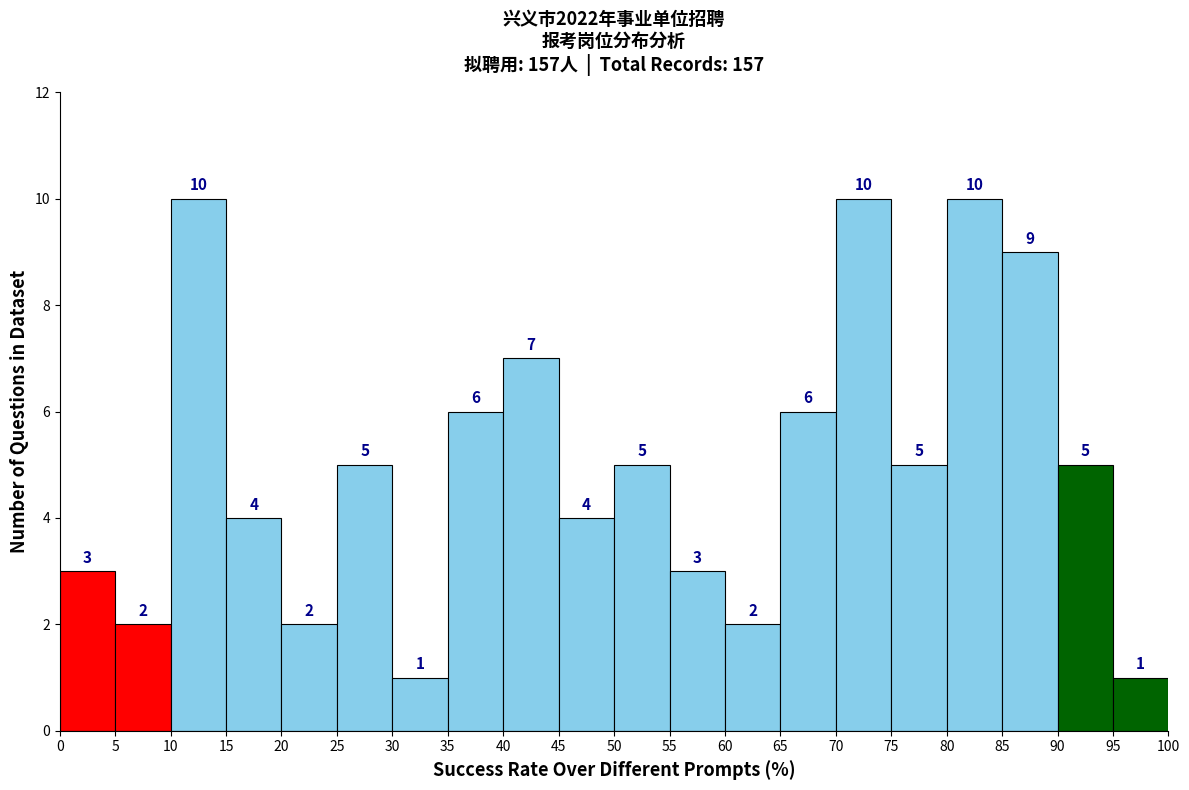

Reading left to right, transcribe this chart: for each bar, give the range it covers on the x-axis and its height.

0 to 5: 3
5 to 10: 2
10 to 15: 10
15 to 20: 4
20 to 25: 2
25 to 30: 5
30 to 35: 1
35 to 40: 6
40 to 45: 7
45 to 50: 4
50 to 55: 5
55 to 60: 3
60 to 65: 2
65 to 70: 6
70 to 75: 10
75 to 80: 5
80 to 85: 10
85 to 90: 9
90 to 95: 5
95 to 100: 1